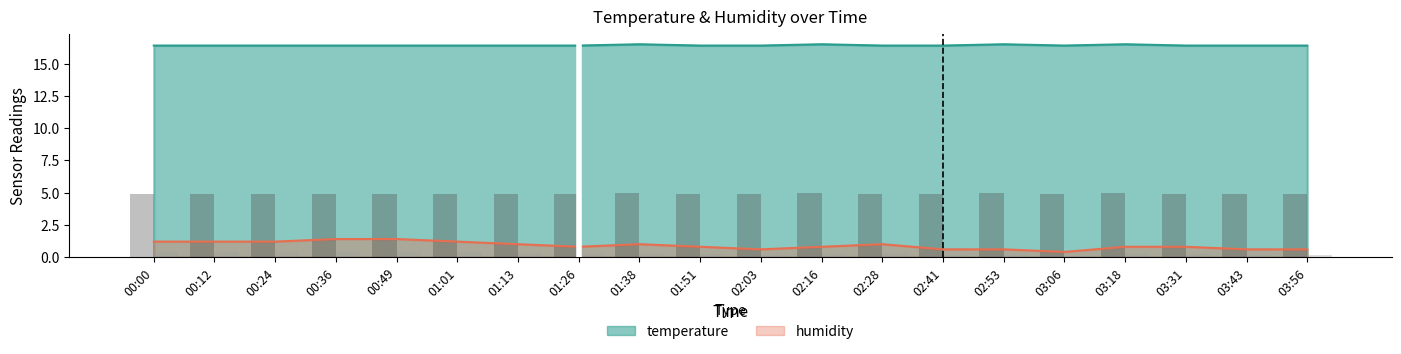

Rank the categories by humidity (bar) value from lowest to highest.

03:06, 02:03, 02:41, 02:53, 03:43, 03:56, 01:26, 01:51, 02:16, 03:18, 03:31, 01:13, 01:38, 02:28, 00:00, 00:12, 00:24, 01:01, 00:36, 00:49